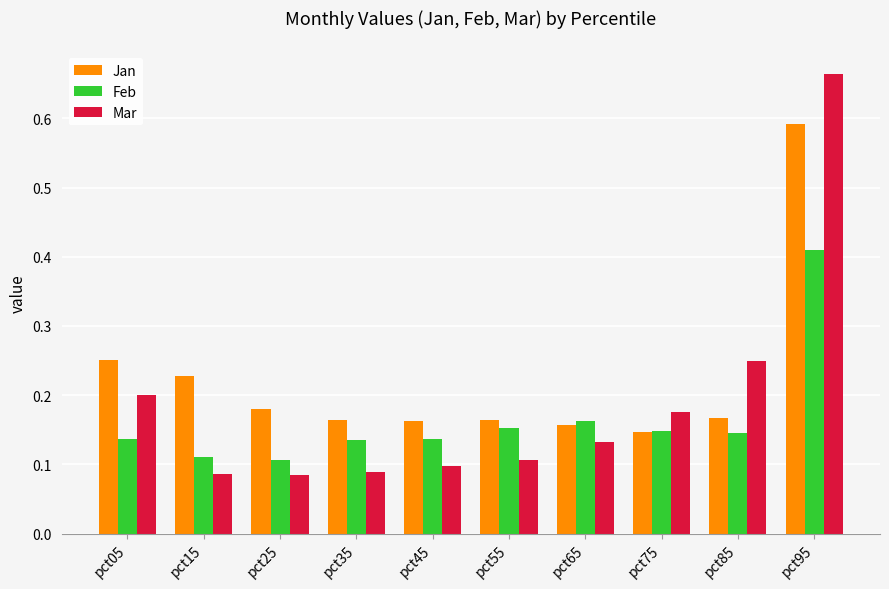

The value of Mar at pct65 is 0.2. True or false?

False